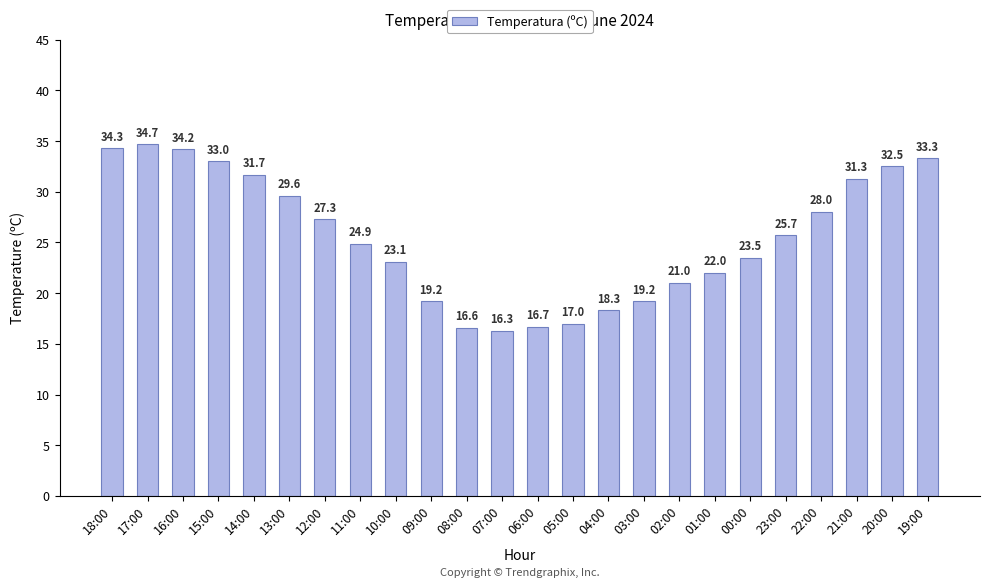

What is the value of the 1st bar from the left?

34.3